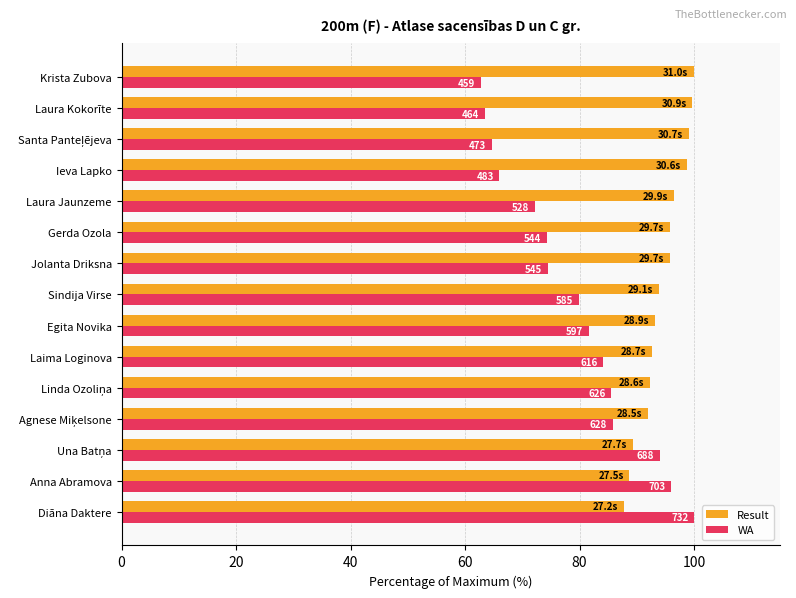

What are all the series names shown in the legend?

Result, WA